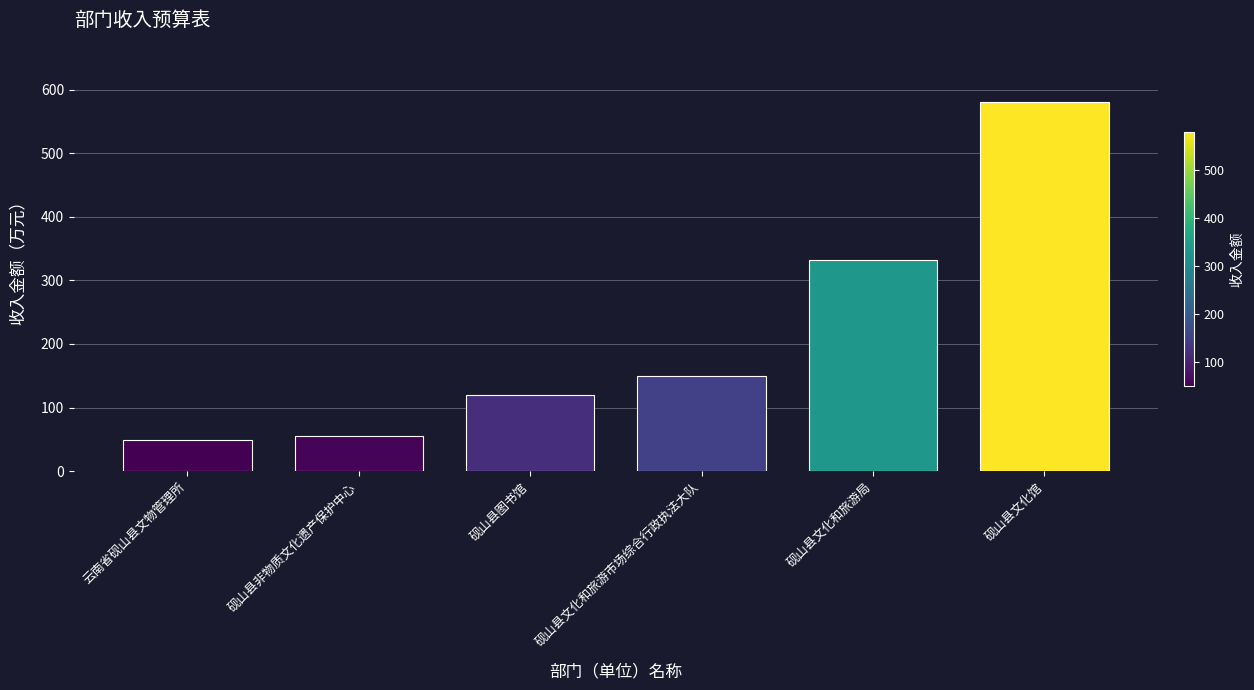

Reading left to right, transcribe all the data shown in this chart.

48.9	55.0	119.0	150.1	332.5	580.2